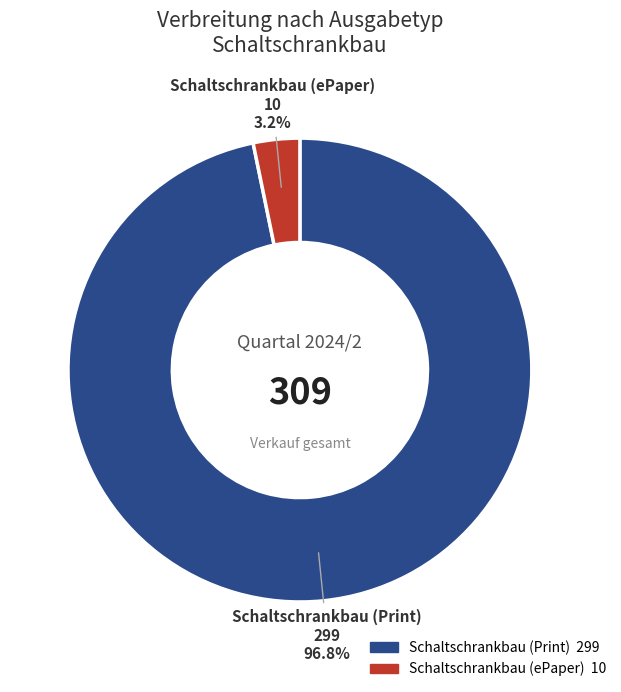

How many slices are in this pie chart?

2